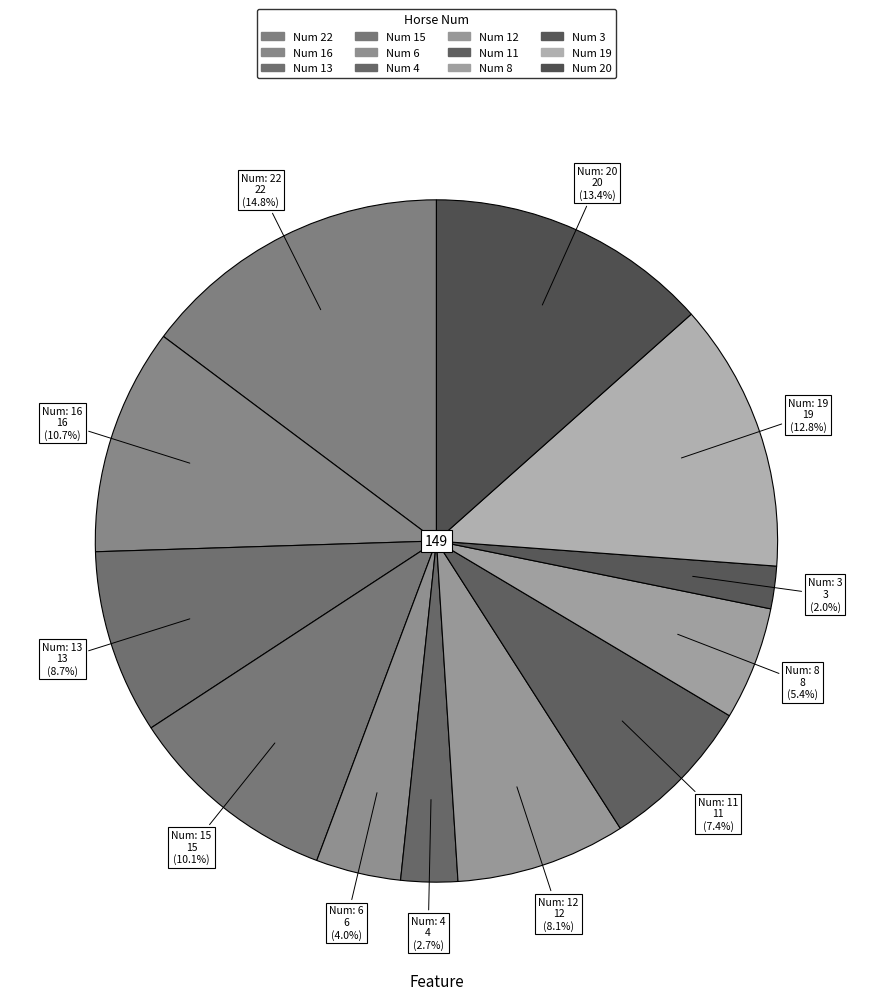

To the nearest percent, what is the average slice percentage?

8%